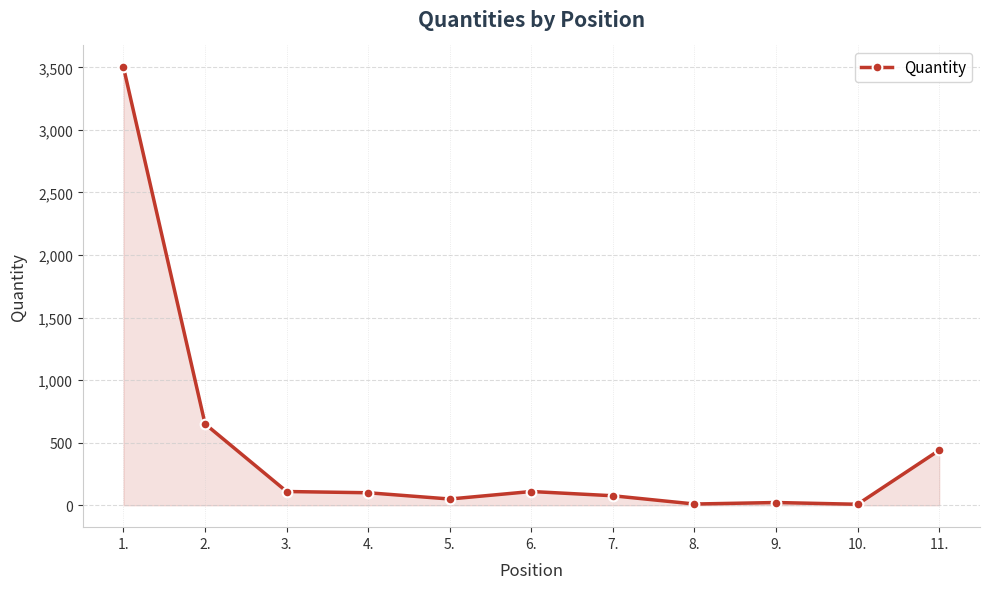

Which has a higher value, 8. or 3.?

3.